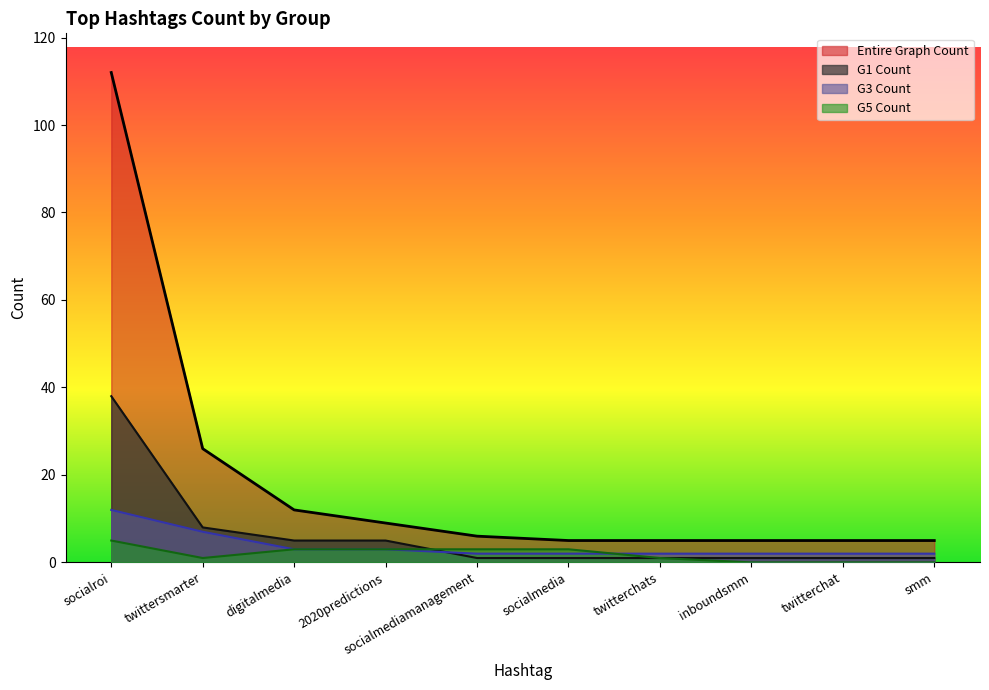

Does the chart display data point markers on the line(s)?

No